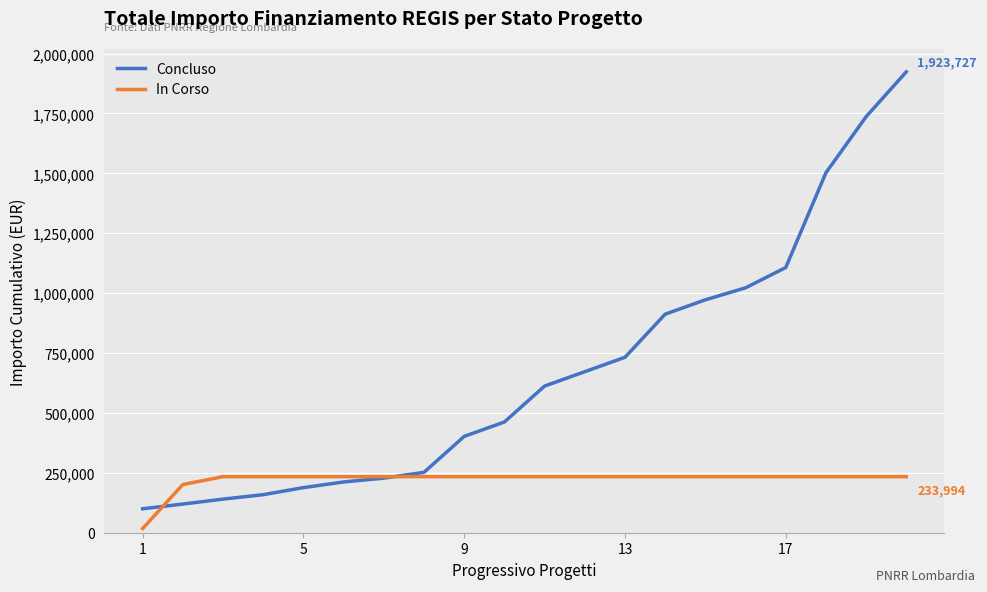

True or false: Concluso and In Corso cross at least once.

True